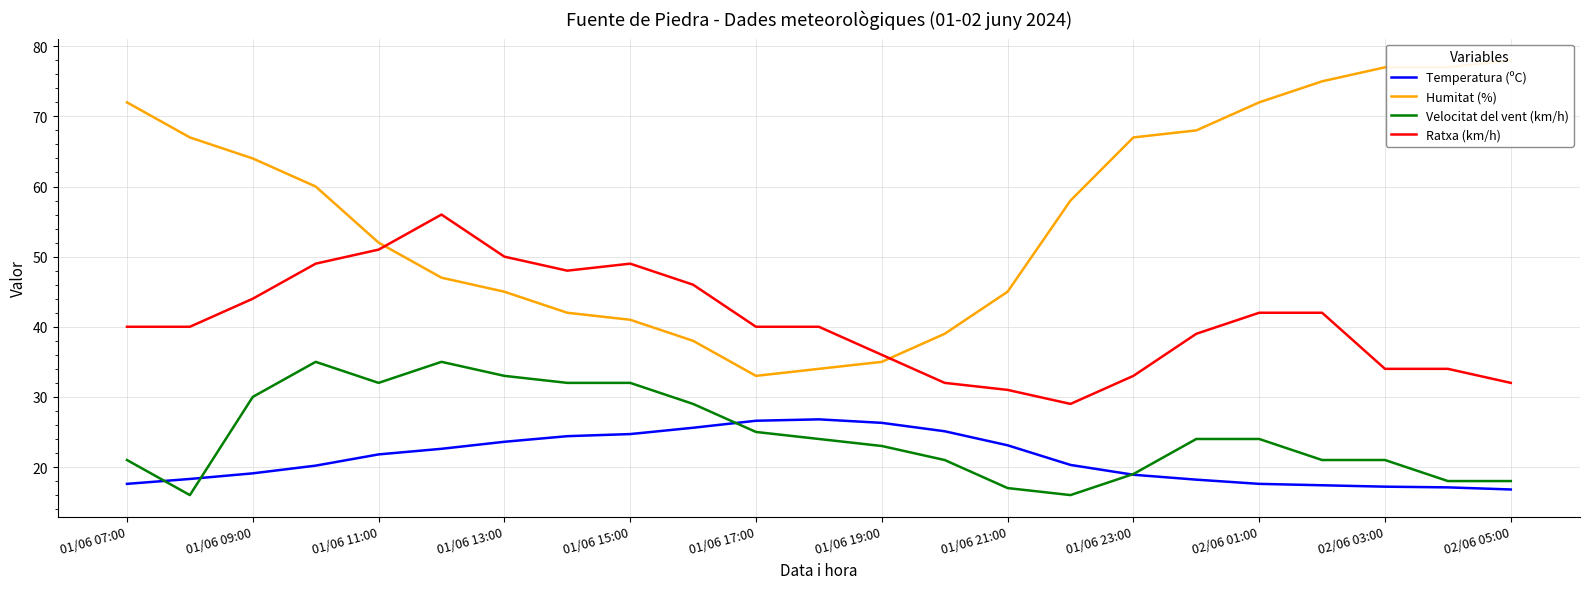

What is the label of the 23rd point from the right?

01/06 07:00